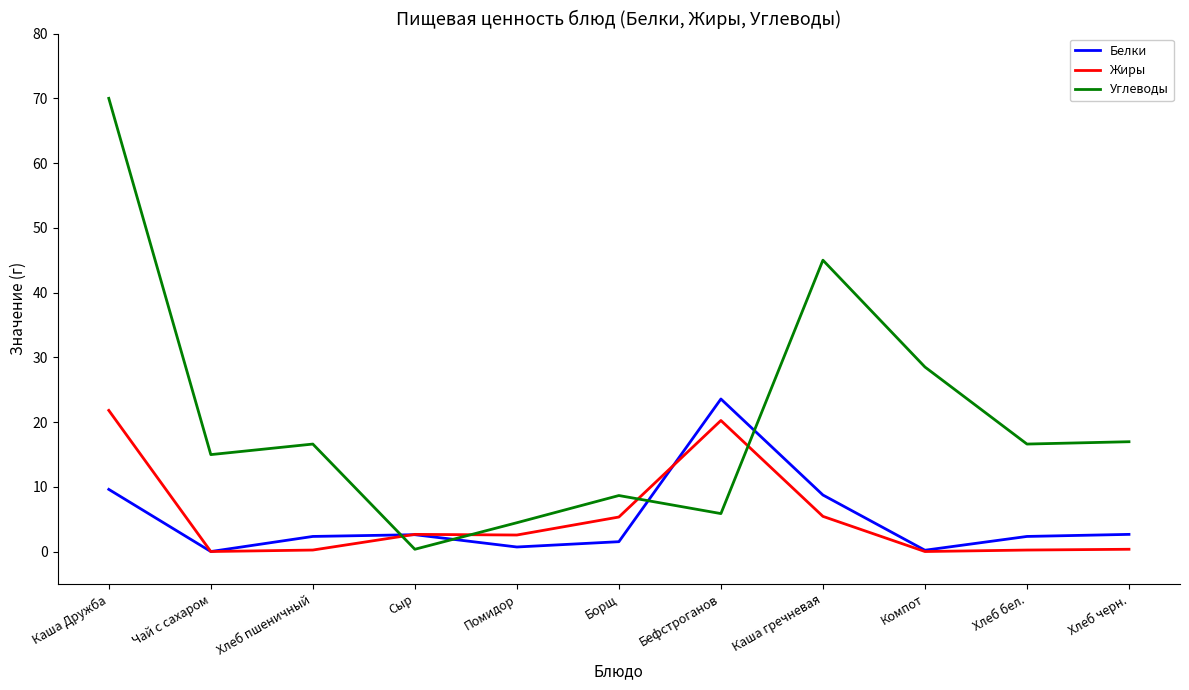

What is the maximum value shown in the chart?

70.0